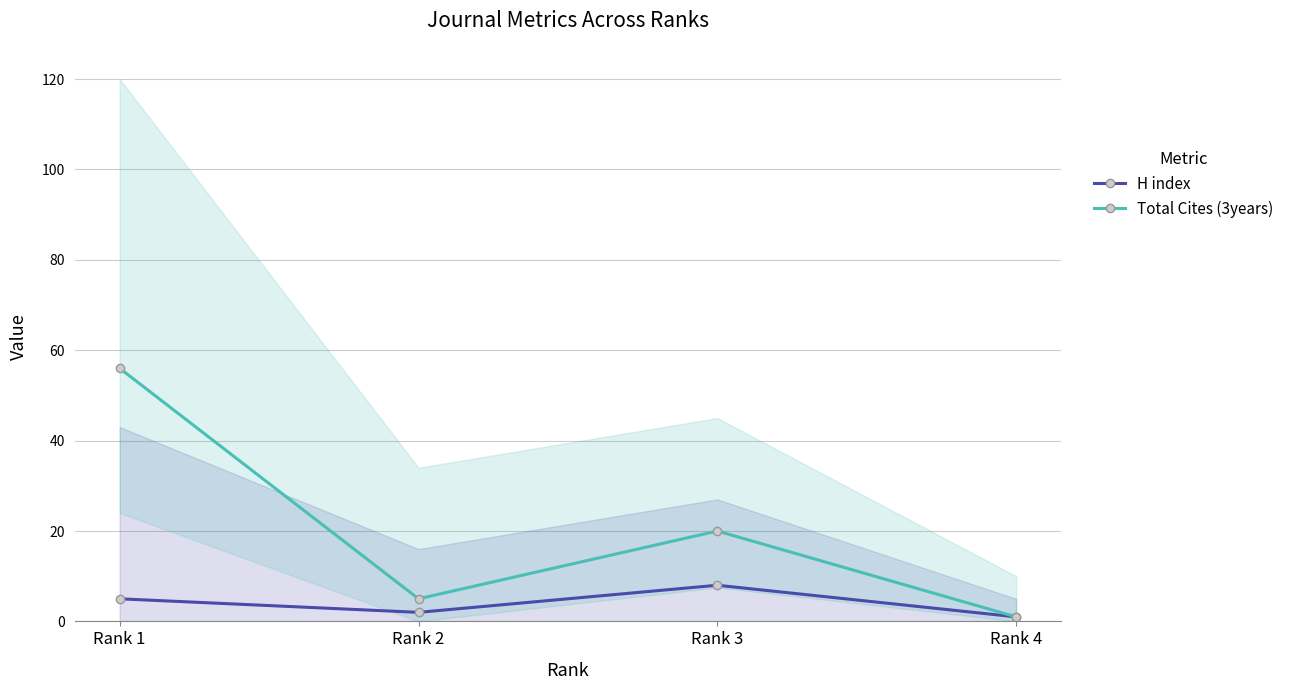

True or false: H index has a value of 8 at Rank 3.

True